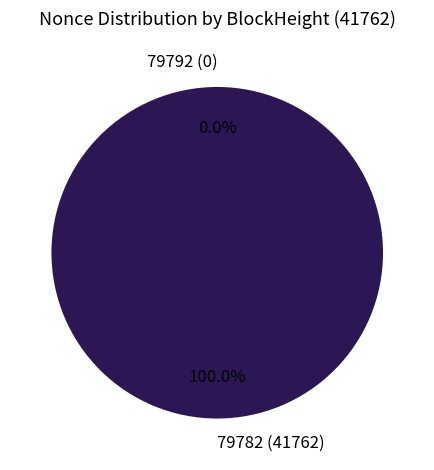

Rank the categories by value from lowest to highest.

79792, 79782